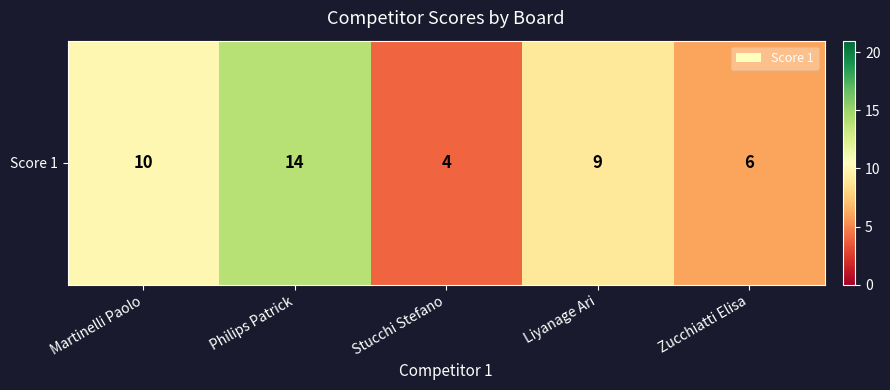

Reading left to right, transcribe all the data shown in this chart.

10	14	4	9	6